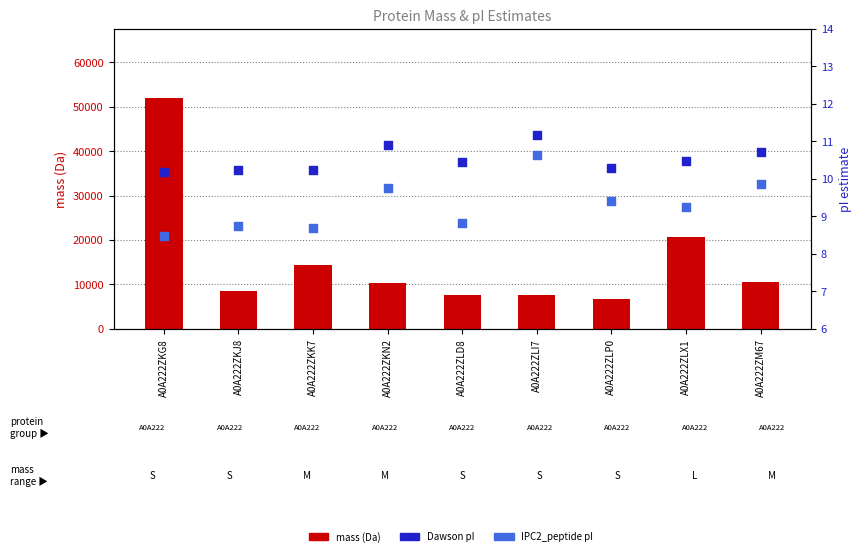

Which series reaches the minimum Y coordinate?

IPC2_peptide